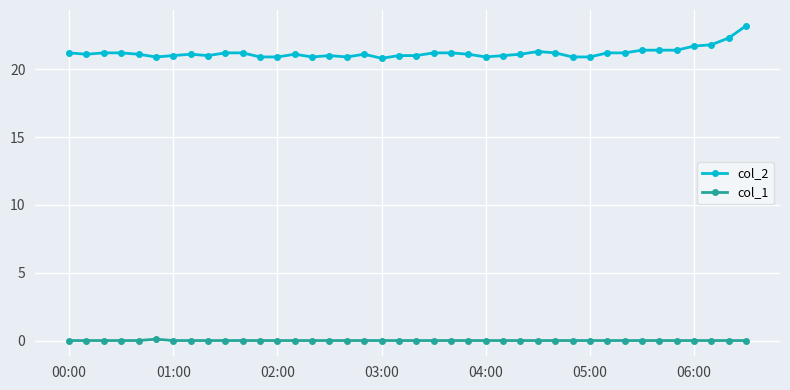

At how many categories does at least one series exceed 18?

40